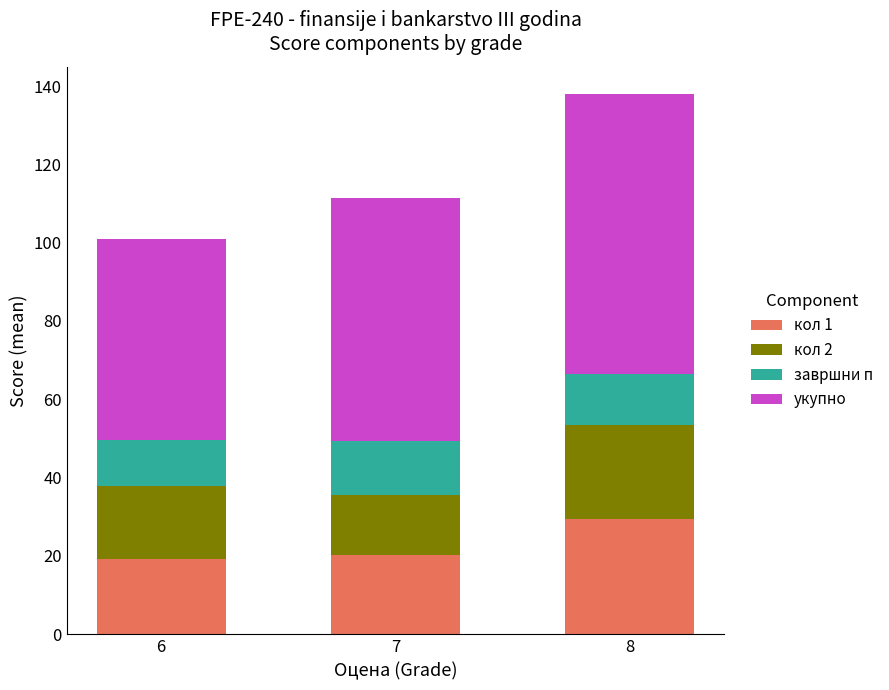

What is the total value across all series at 8?

138.0